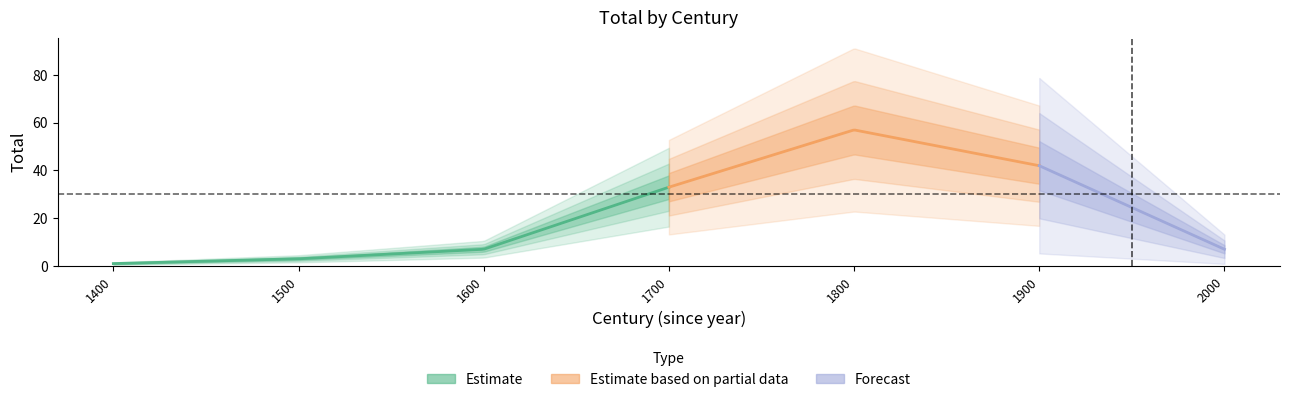

What value does the data have at 2000, to the nearest 5?

5